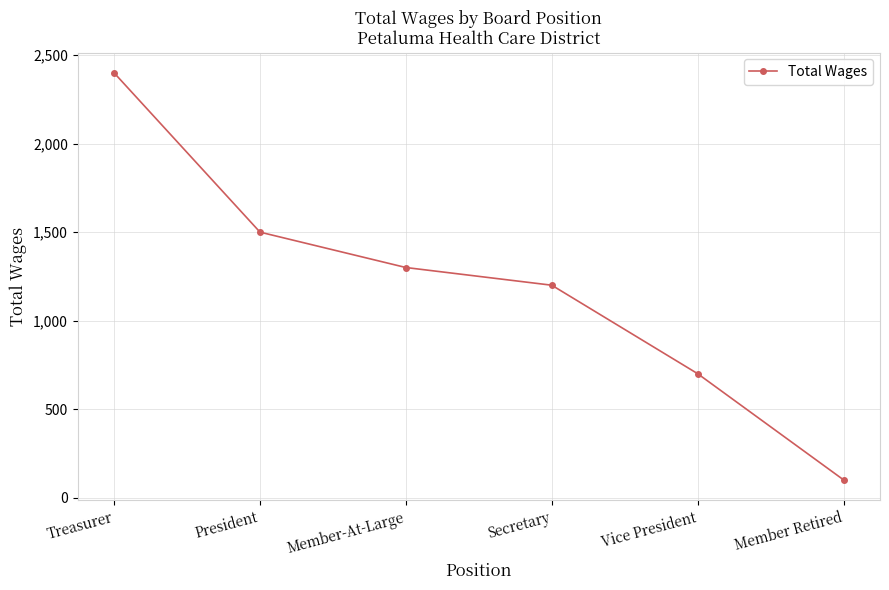

Which label corresponds to the smallest value in the chart?

Member Retired